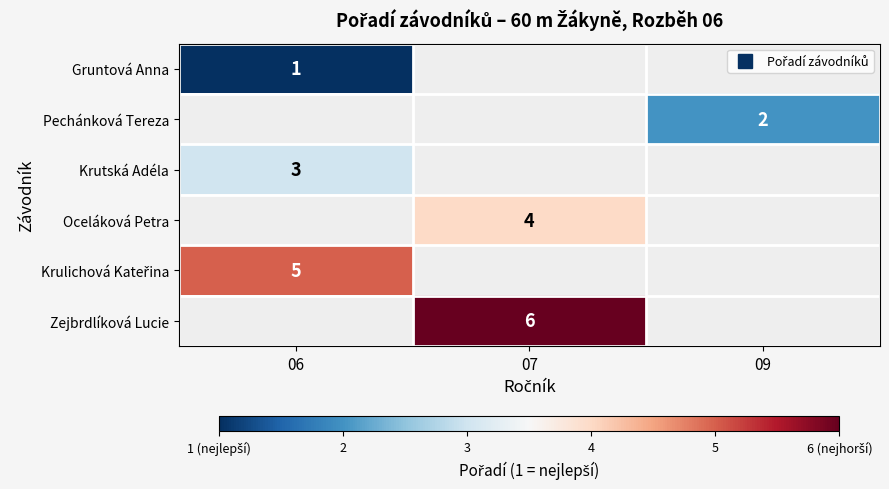

List the series in order of their peak value, lowest first.

Gruntová Anna, Pechánková Tereza, Krutská Adéla, Oceláková Petra, Krulichová Kateřina, Zejbrdlíková Lucie